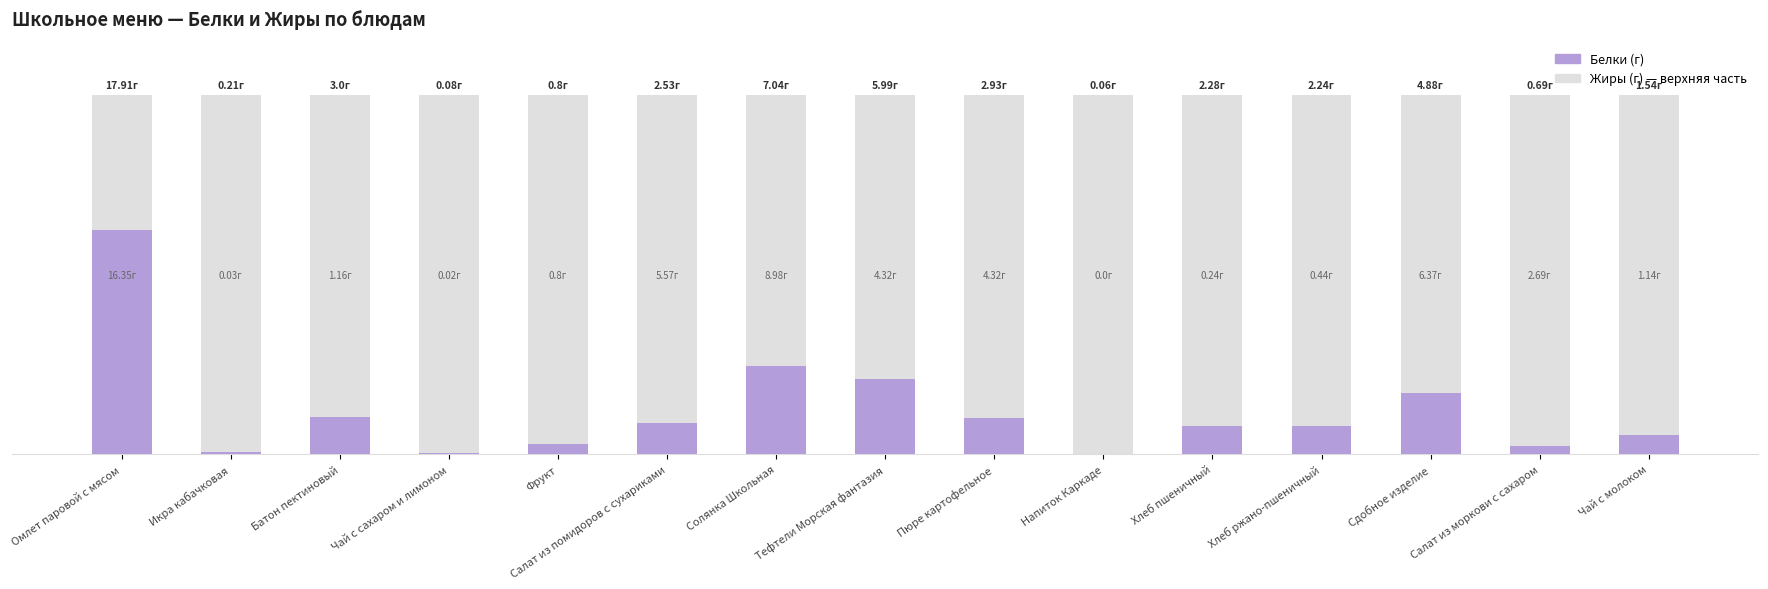

List the labels in order of Жиры value, largest first.

Омлет паровой с мясом, Солянка Школьная, Сдобное изделие, Салат из помидоров с сухариками, Тефтели Морская фантазия, Пюре картофельное, Салат из моркови с сахаром, Батон пектиновый, Чай с молоком, Фрукт, Хлеб ржано-пшеничный, Хлеб пшеничный, Икра кабачковая, Чай с сахаром и лимоном, Напиток Каркаде